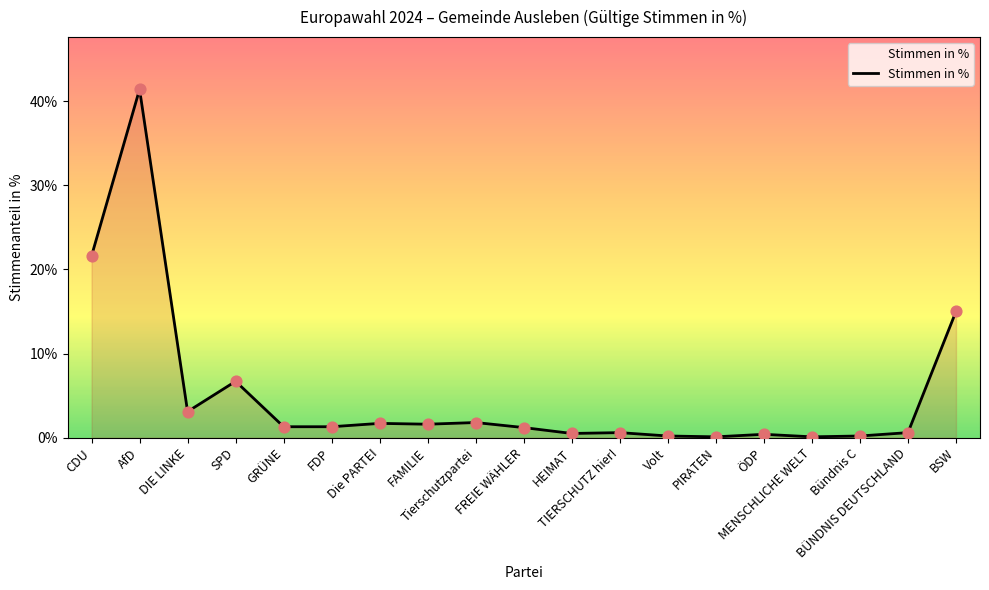

What is the change in value from AfD to PIRATEN?

-41.3